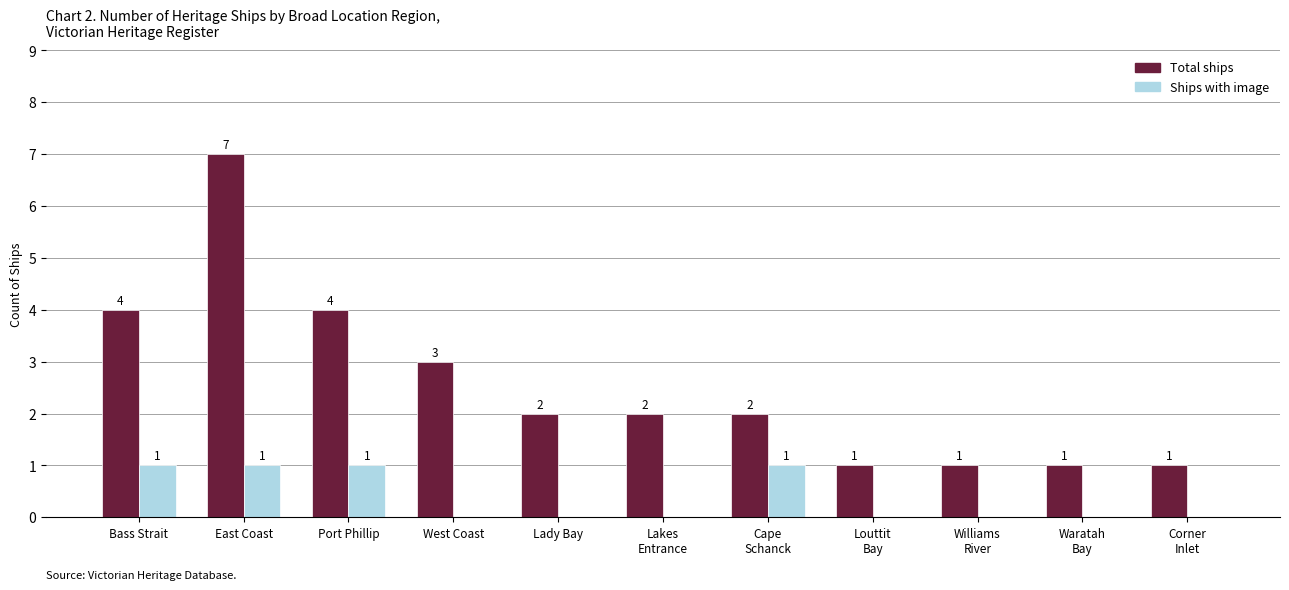

Where does the Total ships series first go above 2?

Bass Strait